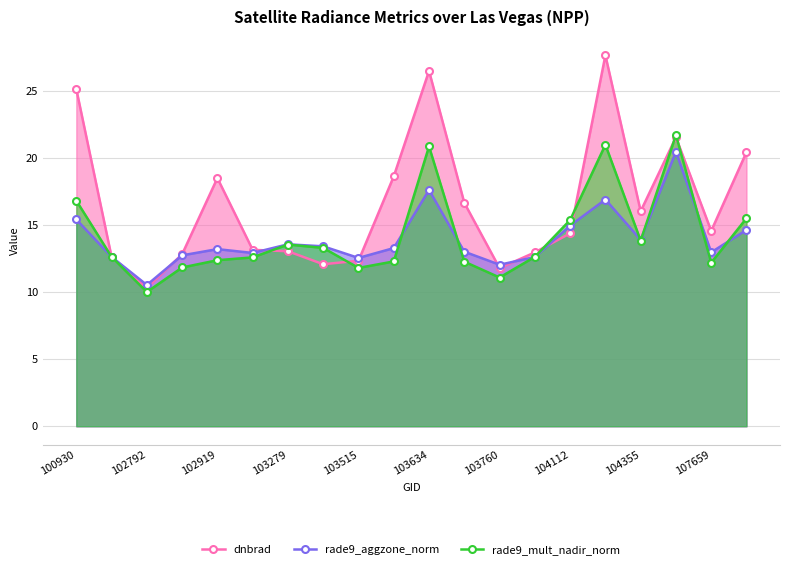

How many interior local valleys does the rade9_aggzone_norm series have?

6